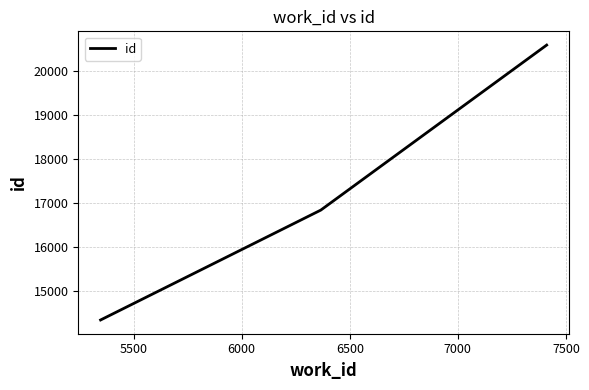

Reading left to right, what are all the values shown in this chart?

14337	16837	20591